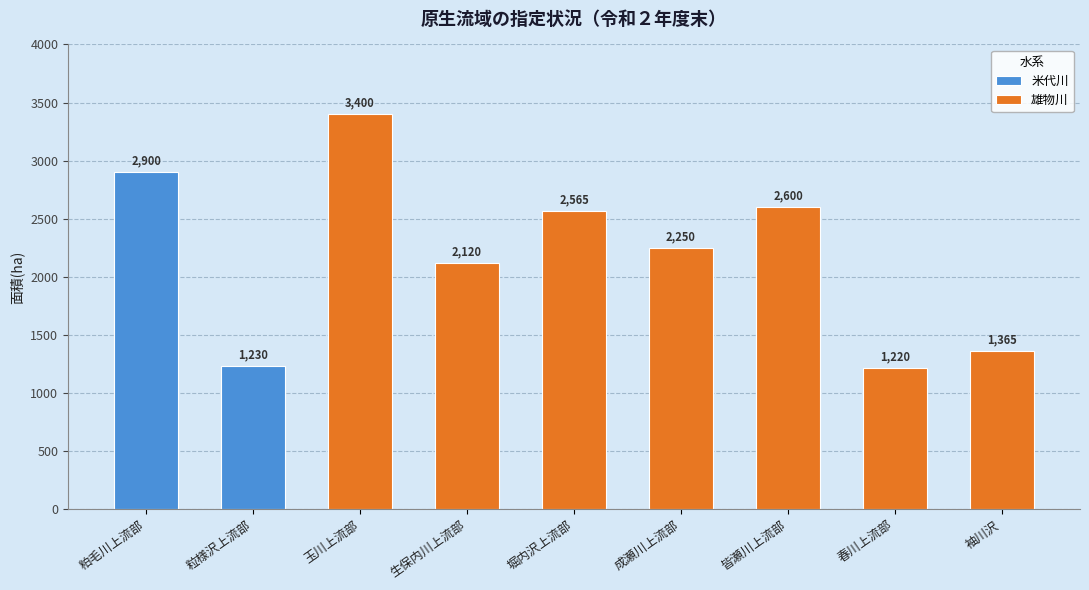

Approximately how many times larger is the value at 玉川上流部 compared to 粒様沢上流部?

2.8